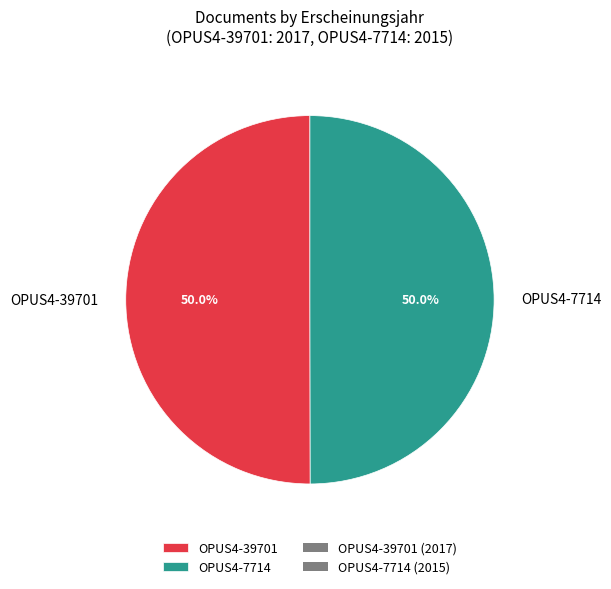

What is the ratio of the value at OPUS4-39701 to the value at OPUS4-7714?

1.0